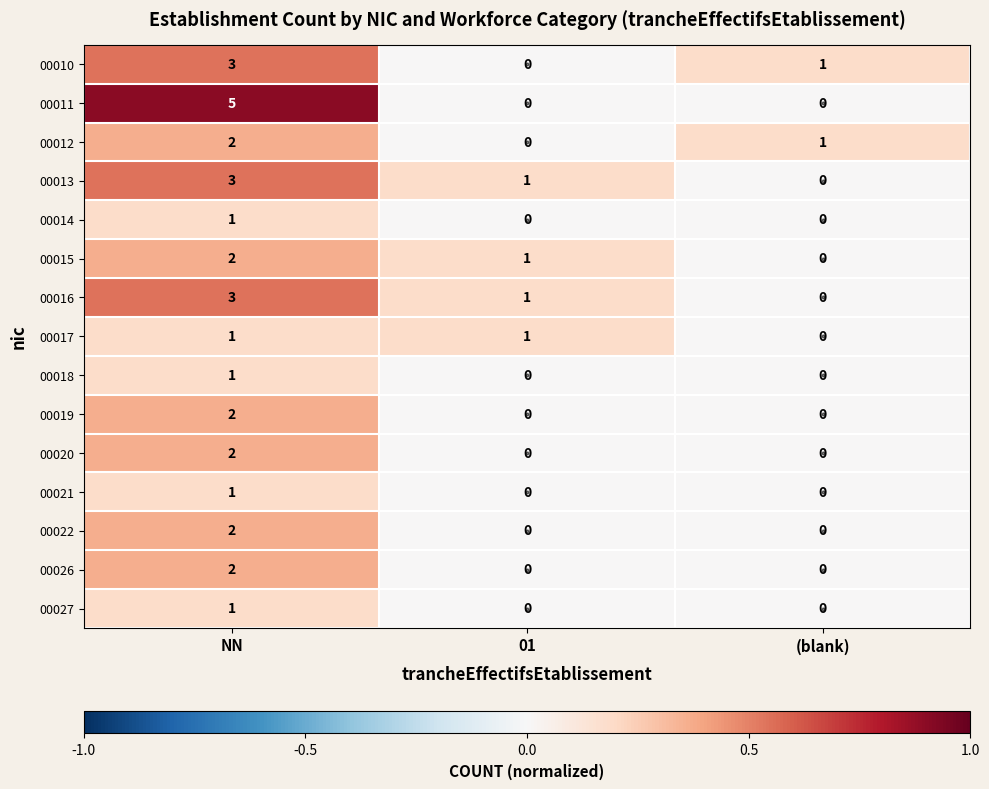

Which label corresponds to the largest value in the chart?

NN